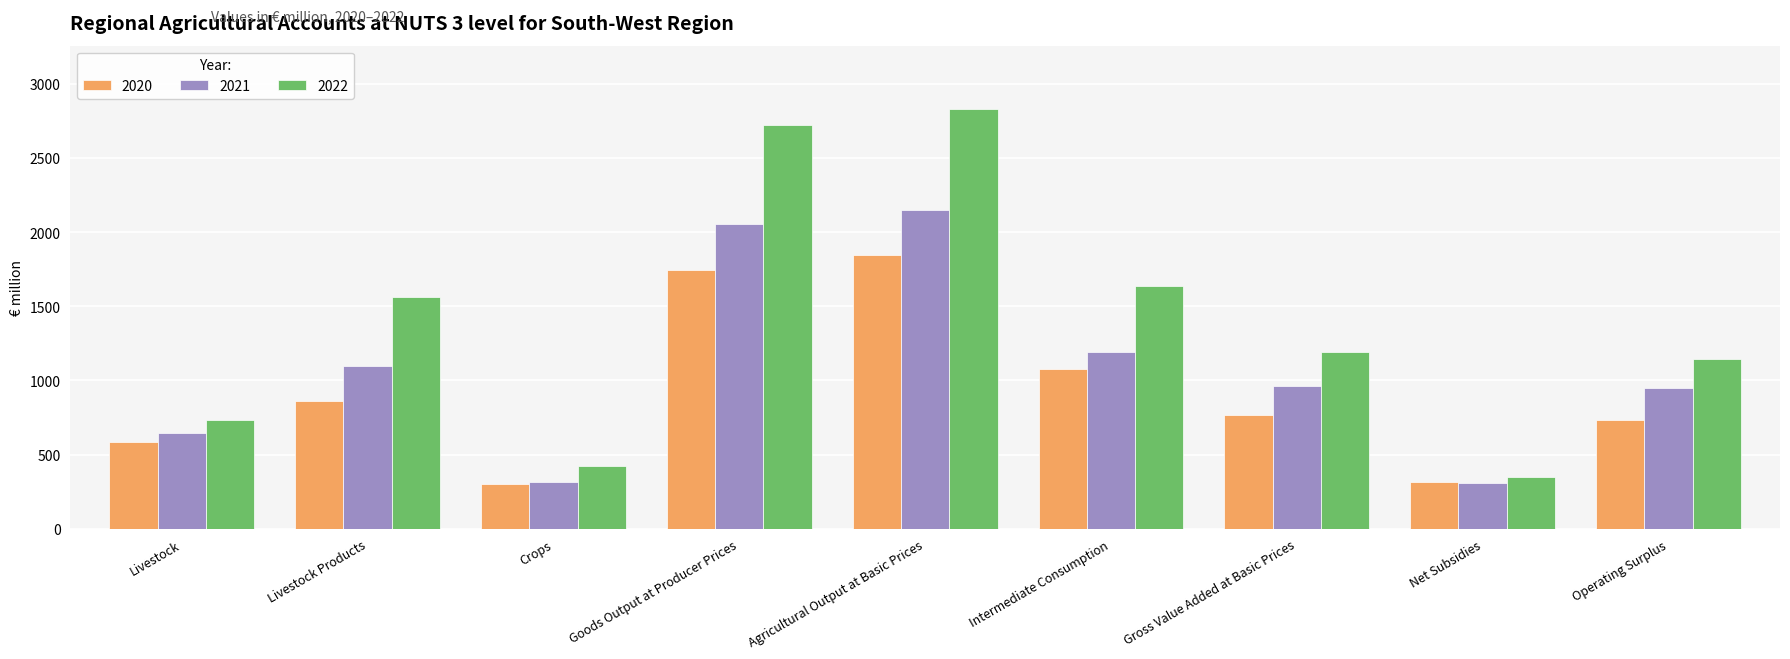

Is it true that 2022 equals 613.6 at Intermediate Consumption?

False